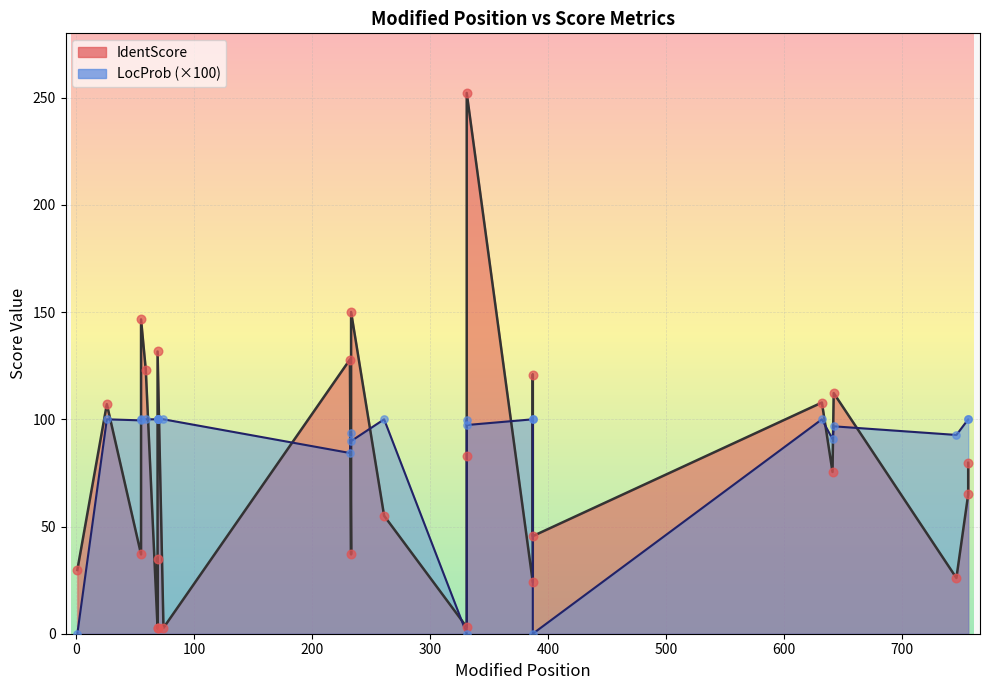

Which series contains the highest Y value?

IdentScore